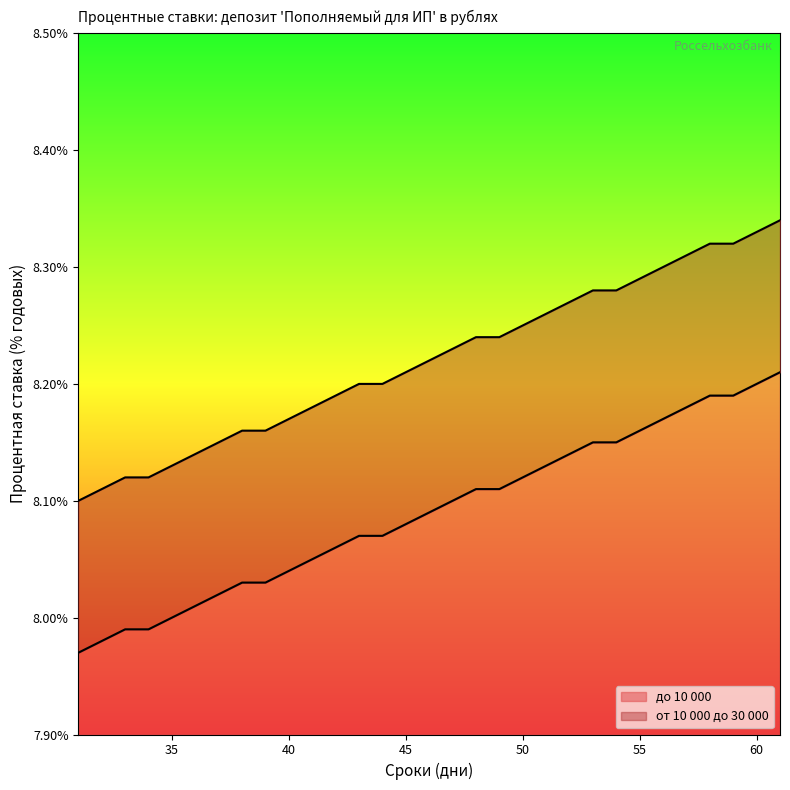

What is the difference between the maximum and minimum values in the от 10 000 до 30 000 series?

0.2